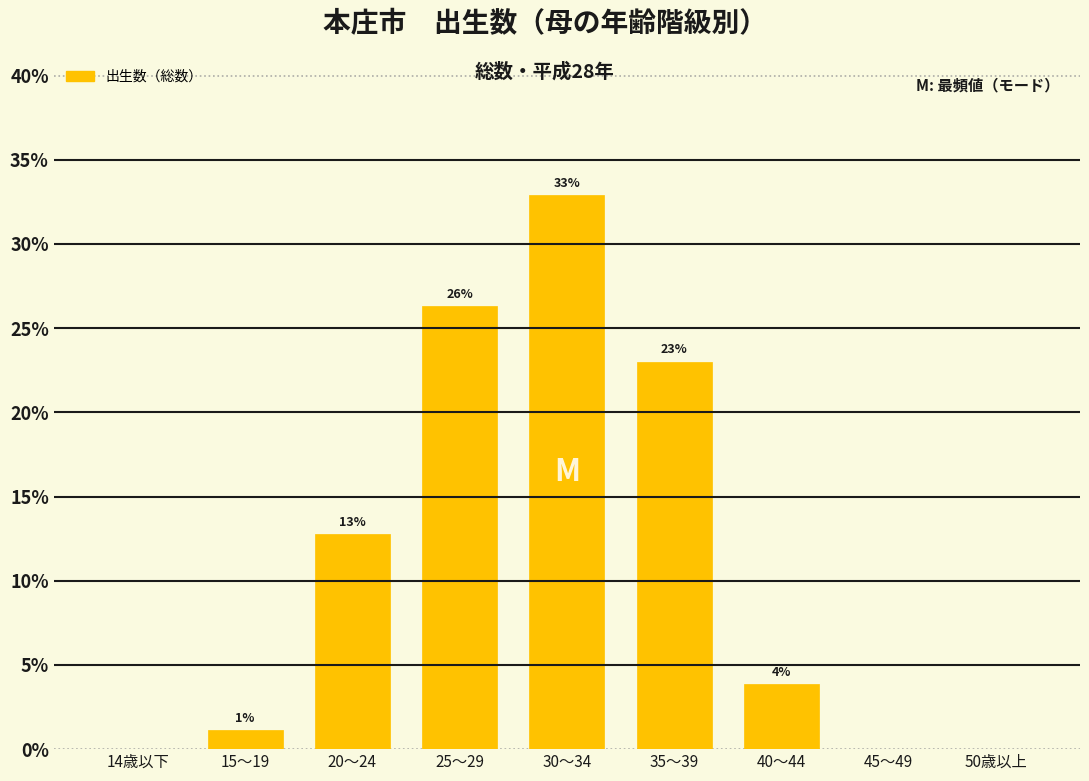

Are the bars horizontal?

No